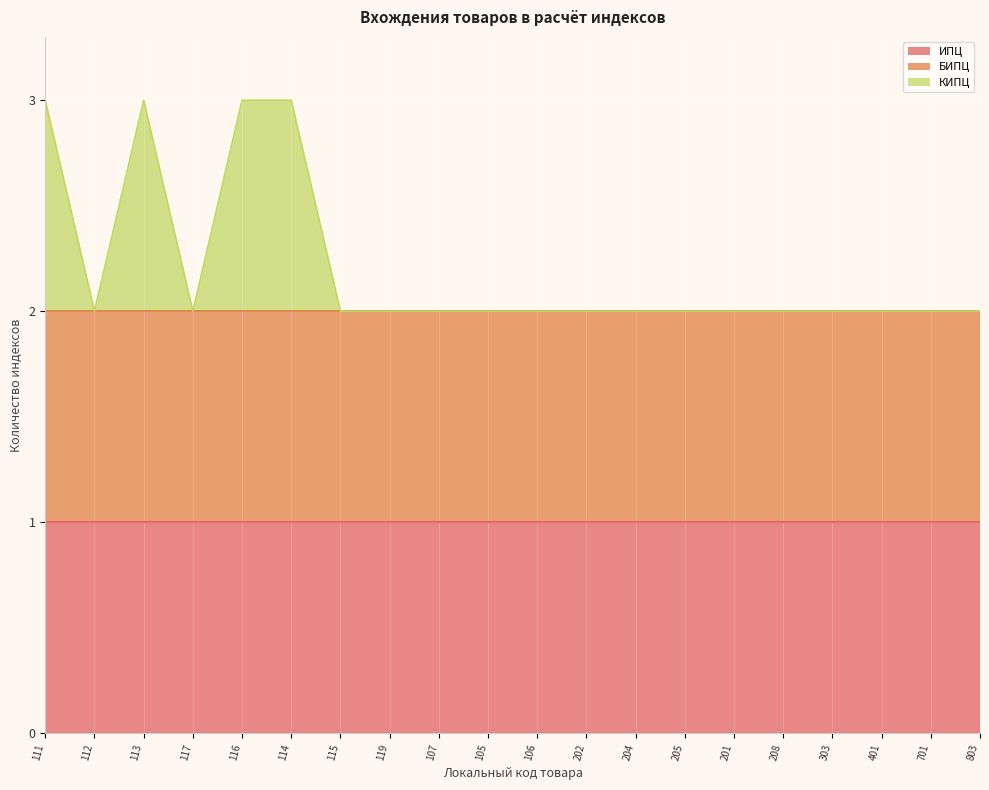

How many КИПЦ values are between 0 and 1?

20